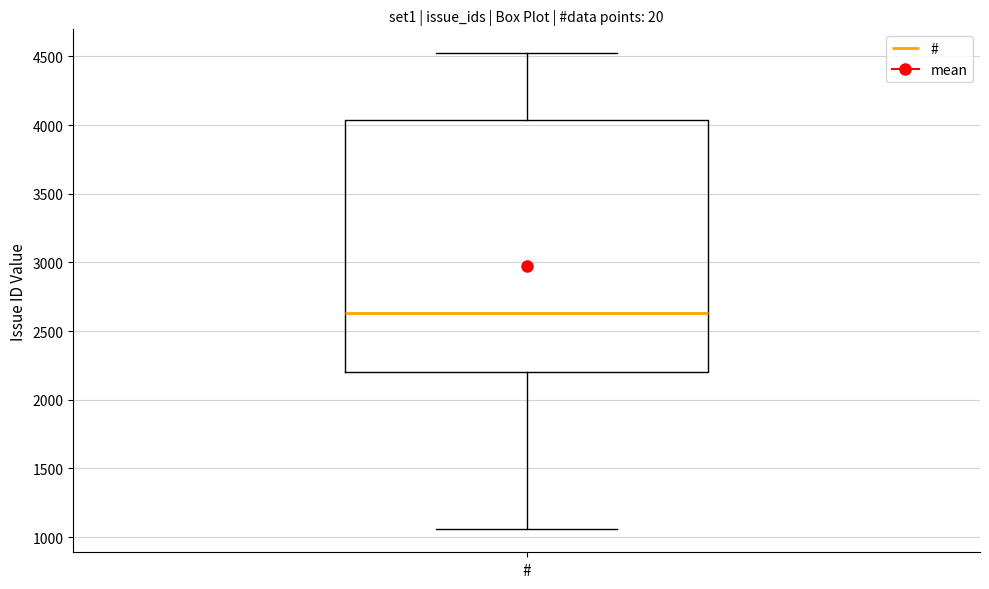

Read this box plot against the y-axis: the position of the median line, the range covered by the box, and the ends of both whiskers. The values are not printed on the chart, so give them approximately, as read against the axis.

median 2650, box 2200 to 4050, whiskers 1050 to 4500